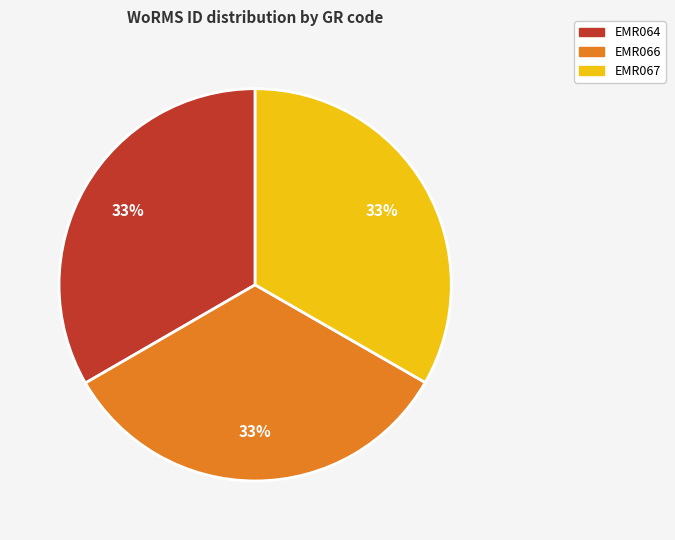

Does EMR066 account for over 50% of the chart?

No